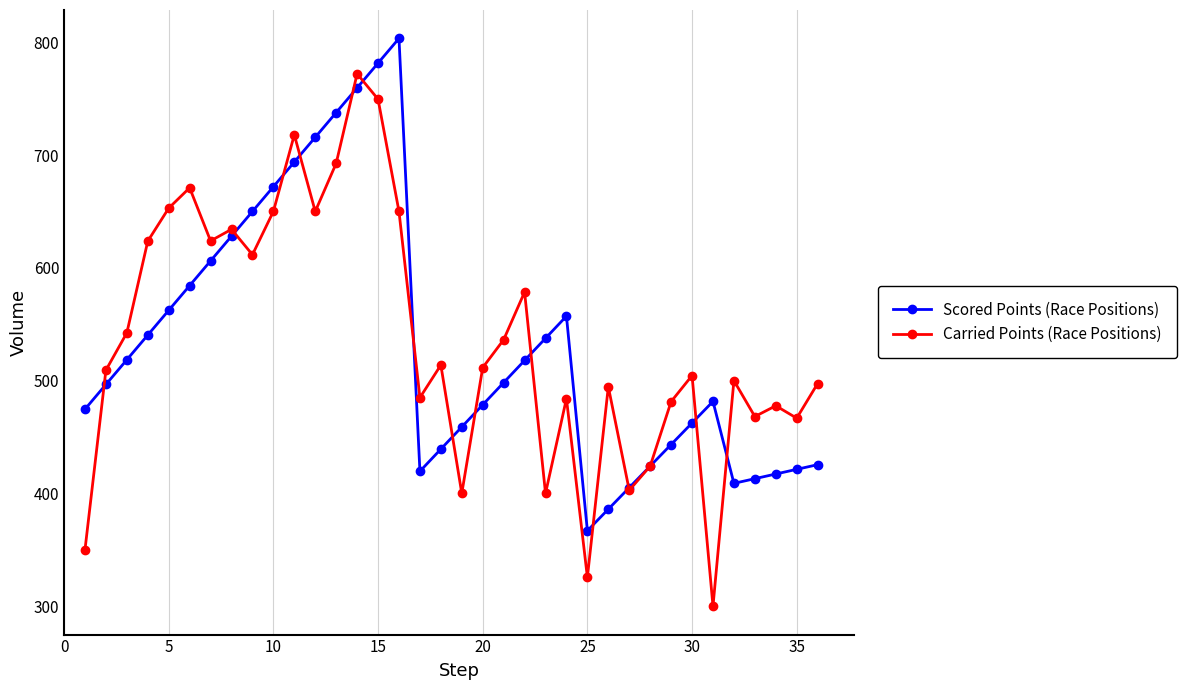

What is the smallest value displayed?

300.0